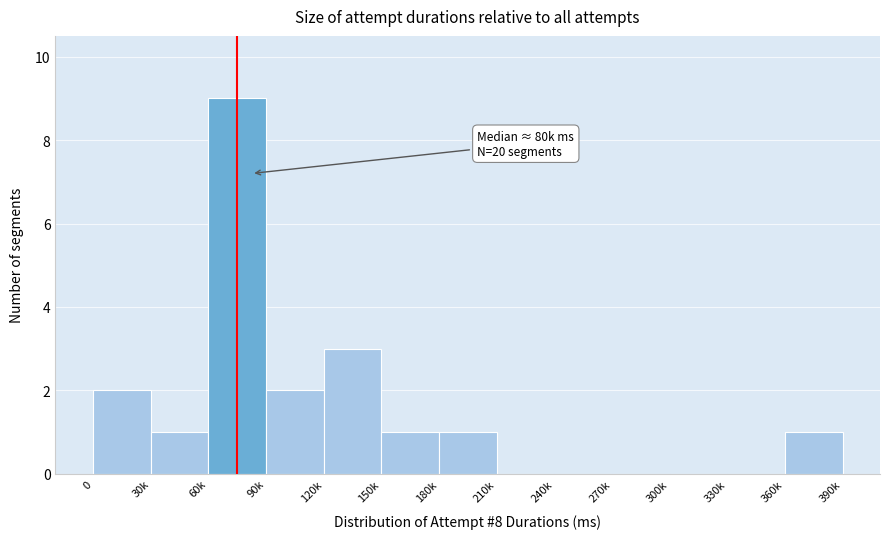

Reading left to right, extract all data points from this chart.

0=2	30k=1	60k=9	90k=2	120k=3	150k=1	180k=1	210k=0	240k=0	270k=0	300k=0	330k=0	360k=1